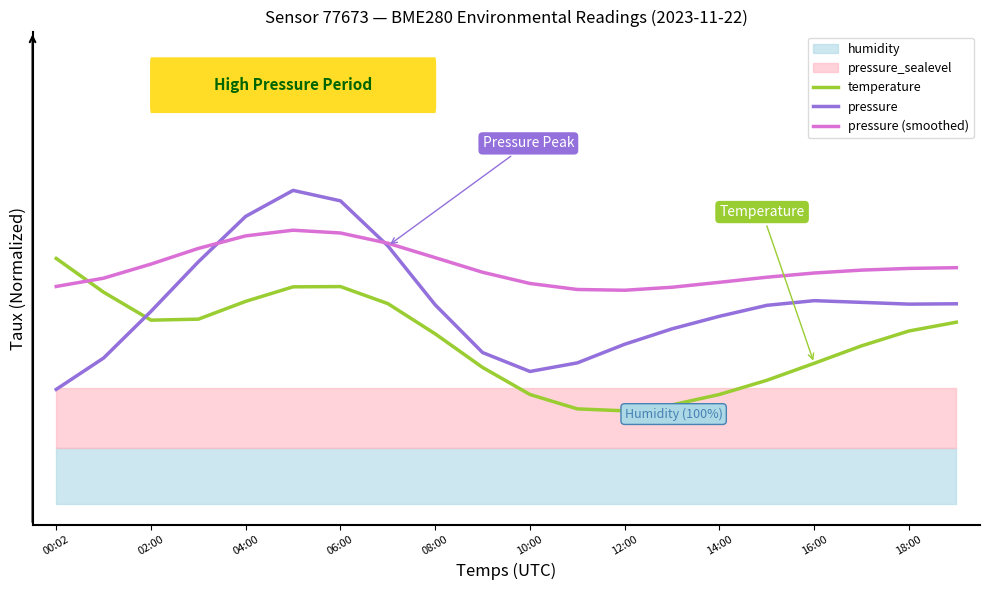

Rank the series at 19 from lowest to highest value.

temperature, pressure, pressure (smoothed)